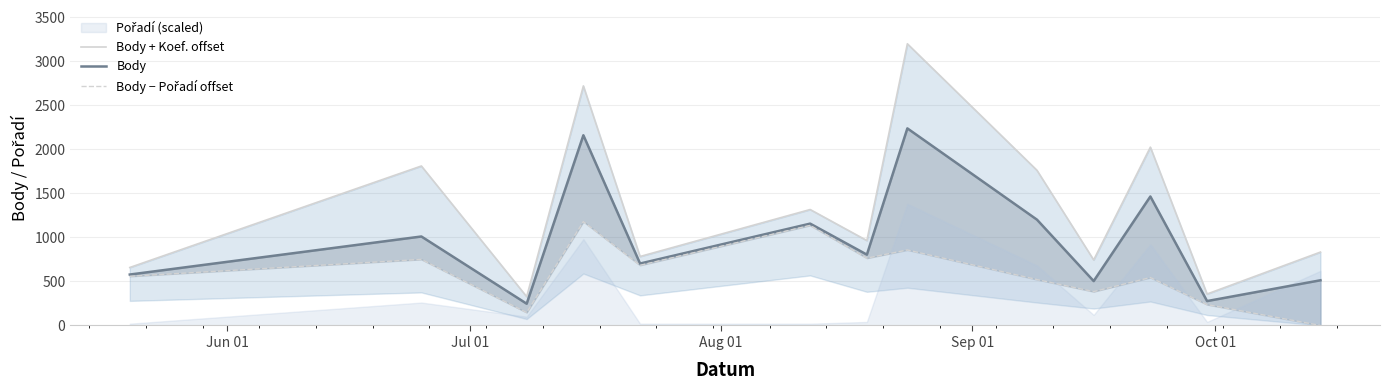

Reading left to right, extract all data points from this chart.

Body + Koef. offset: 658	1810	327	2719	783	1316	964	3197	1761	744	2024	357	833
Body: 578	1010	247	2159	703	1156	804	2237	1201	504	1464	277	513
Body − Pořadí offset: 558	750	147	1179	683	1136	764	857	521	384	544	237	0